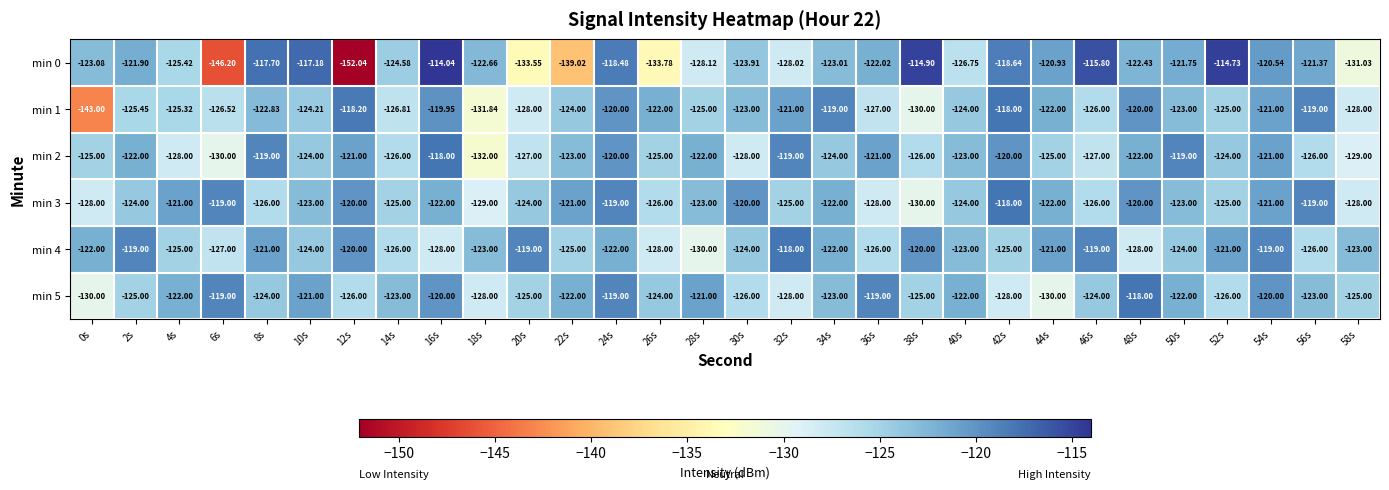

At which category is the sum across all series the highest?

24s